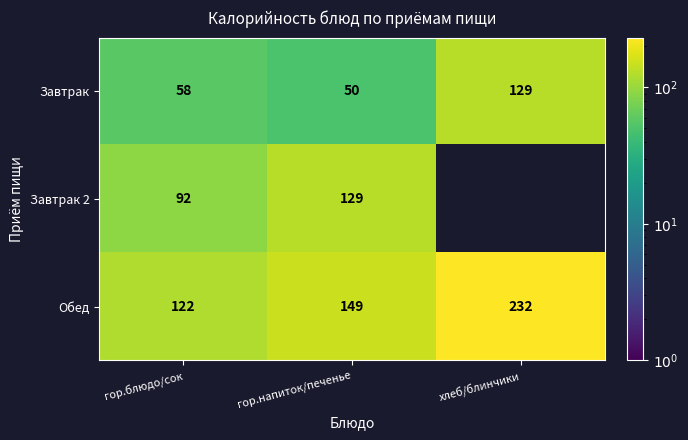

What is the average value of the Обед series?

168